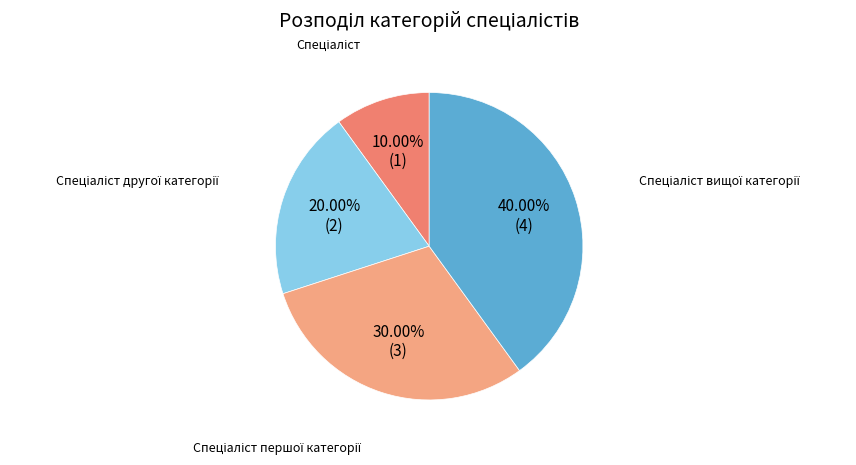

What percentage do Спеціаліст першої категорії and Спеціаліст together represent?

40.0%